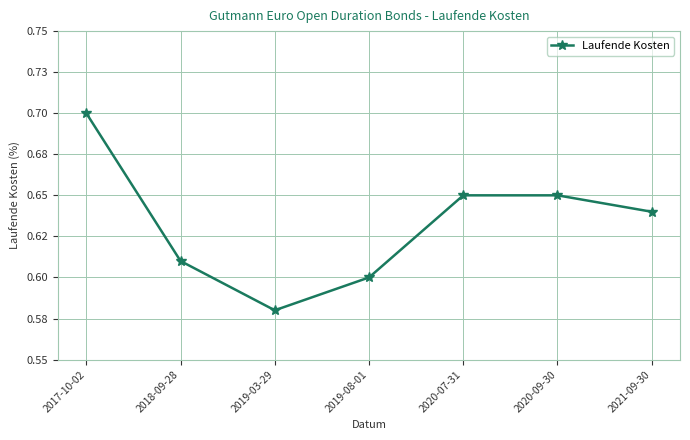

Is this an area chart (filled region under the line)?

No